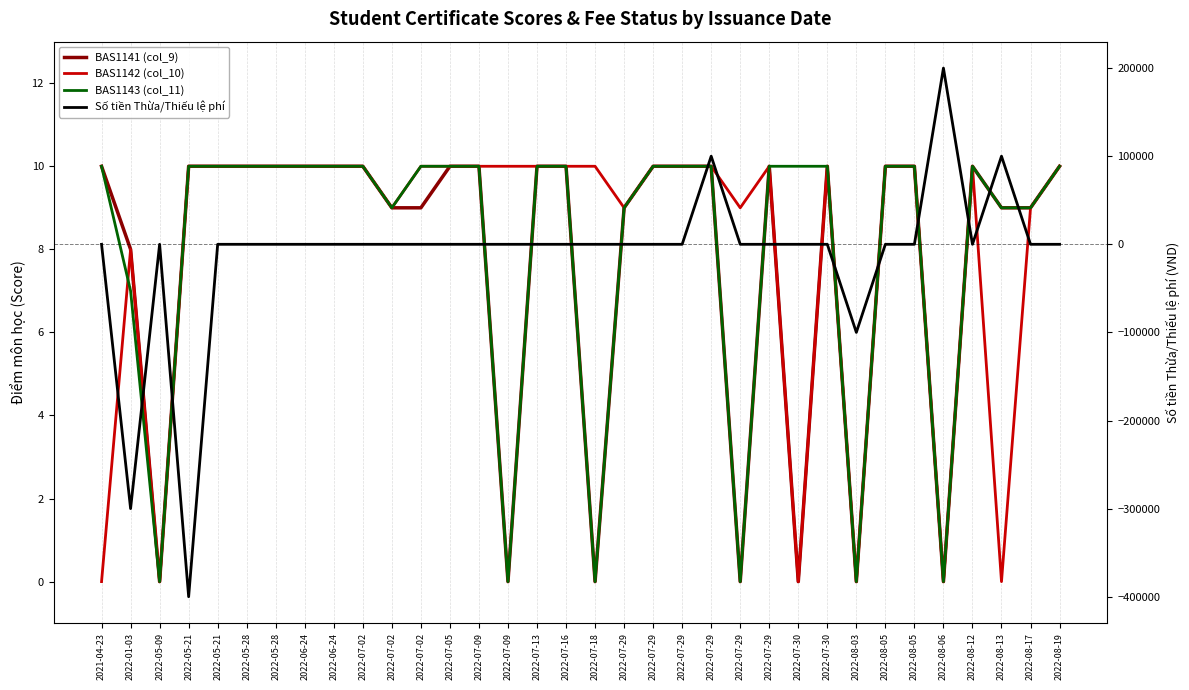

Which series has the largest total across all categories?

BAS1142 (col_10)